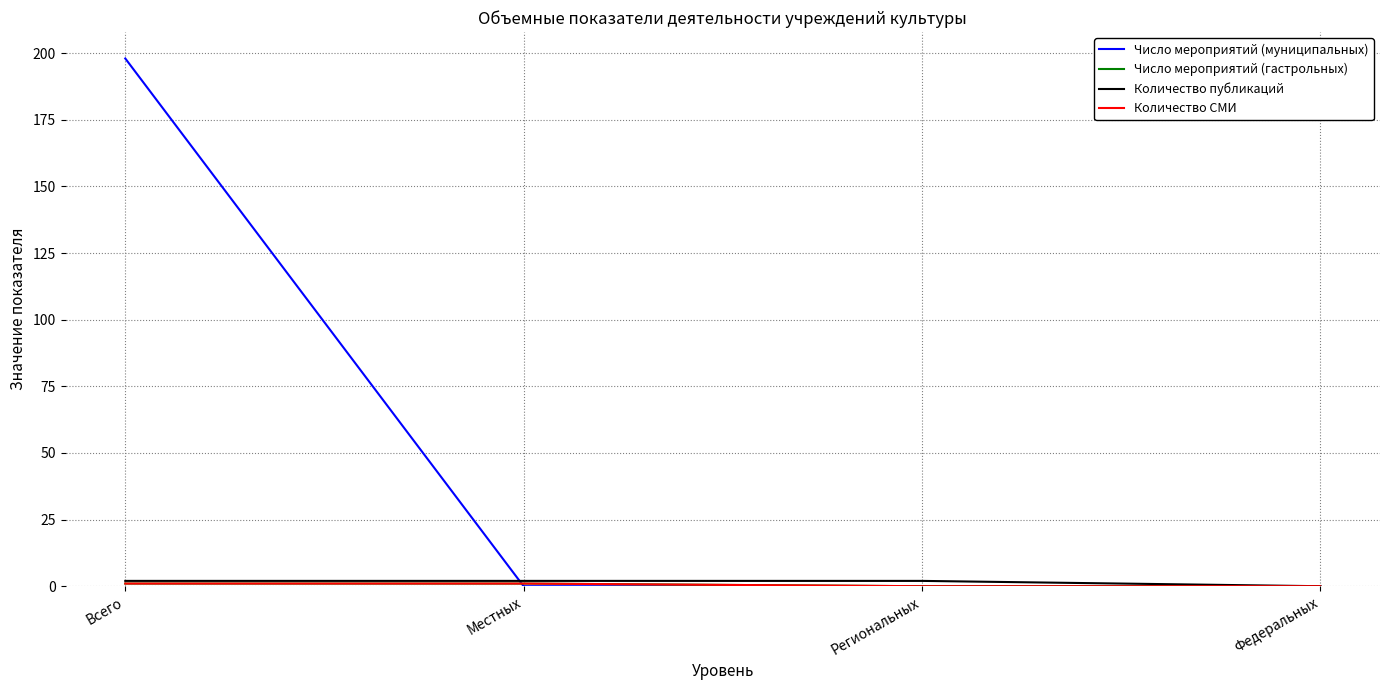

Which series has the largest total across all categories?

Число мероприятий (муниципальных)